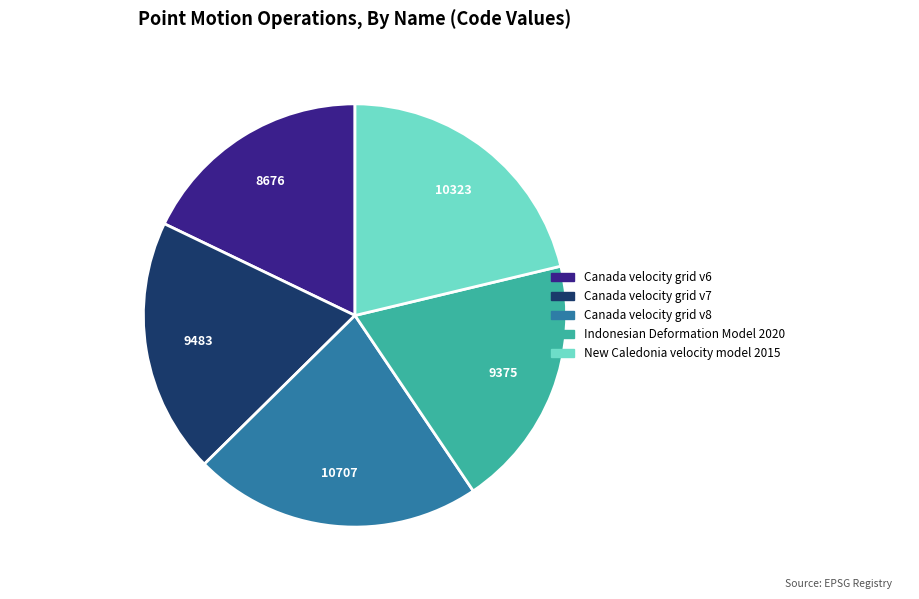

Does any single category account for the majority?

No